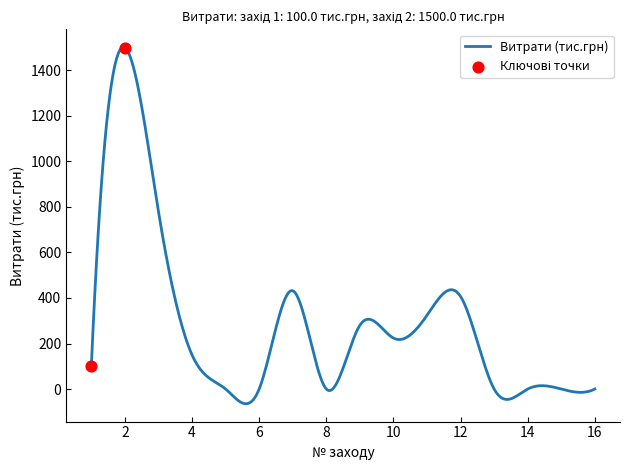

What is the maximum value for Витрати (тис.грн)?

1502.2